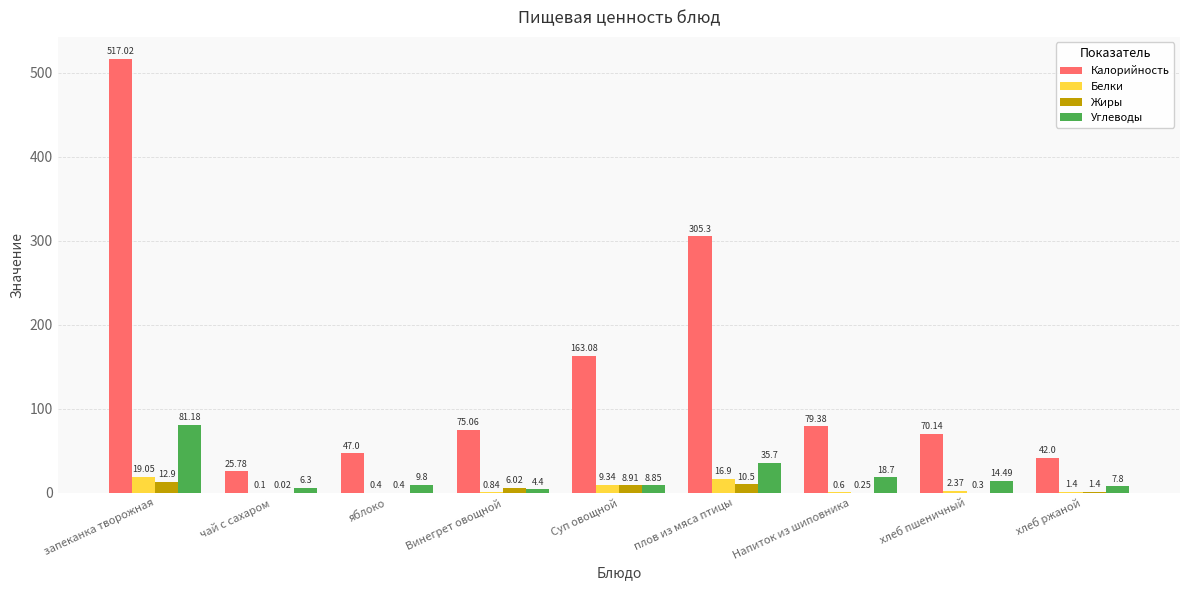

Is the value of Углеводы at запеканка творожная greater than the value of Калорийность at хлеб пшеничный?

Yes